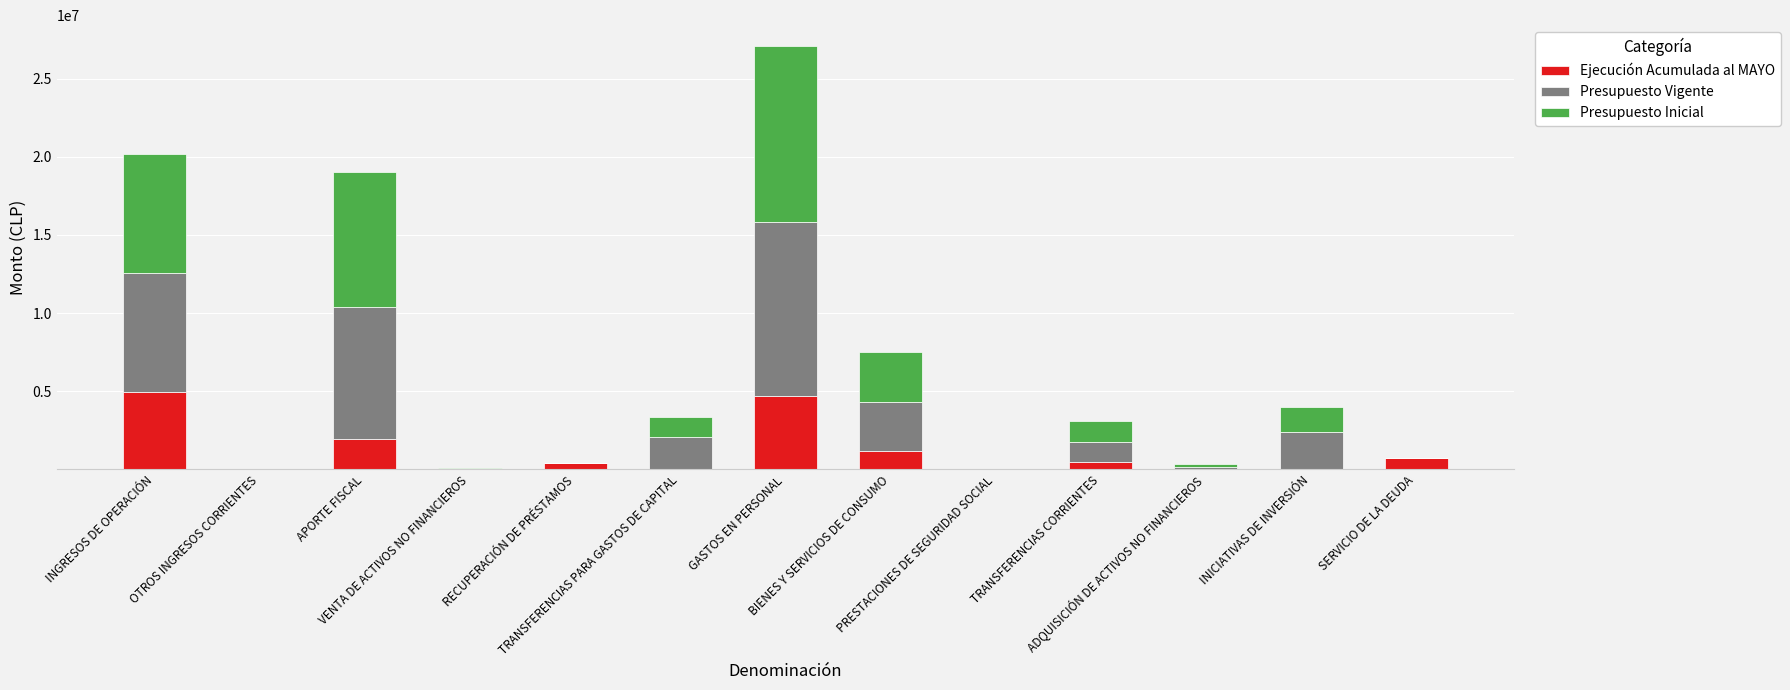

What is the maximum value for Ejecución Acumulada al MAYO?

4959949